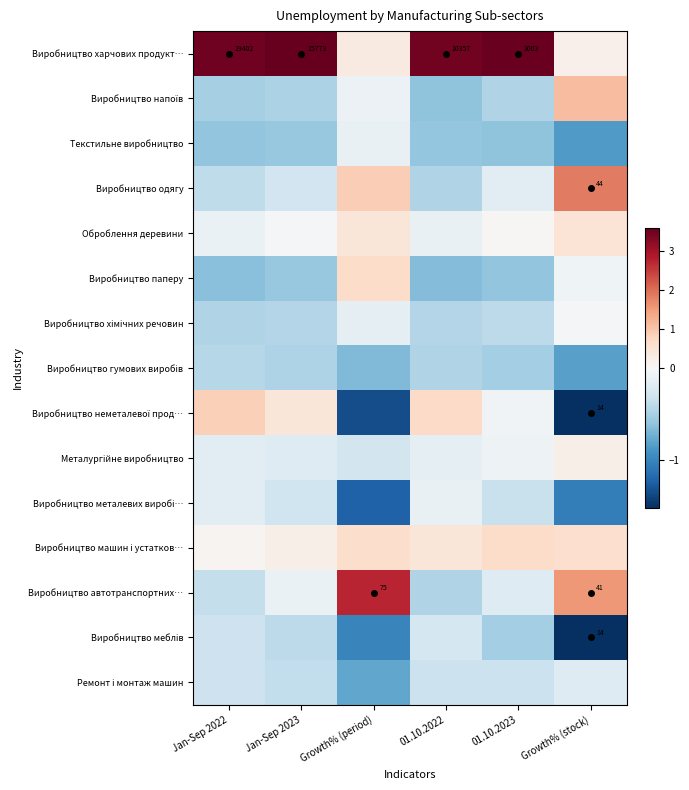

List the series in order of their peak value, highest first.

Виробництво харчових продукт…, Виробництво автотранспортних…, Виробництво одягу, Виробництво напоїв, Виробництво неметалевої прод…, Виробництво паперу, Виробництво машин і устатков…, Оброблення деревини, Металургійне виробництво, Виробництво хімічних речовин, Текстильне виробництво, Виробництво металевих виробі…, Ремонт і монтаж машин, Виробництво меблів, Виробництво гумових виробів